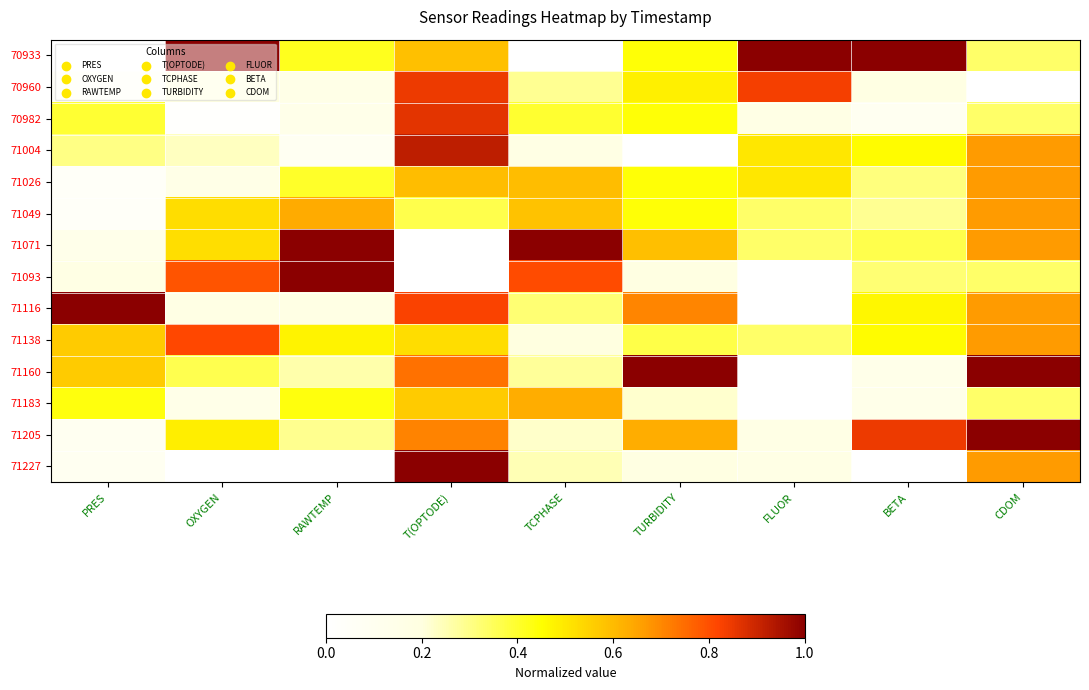

What is the difference between the highest and lowest values at RAWTEMP?

1.0